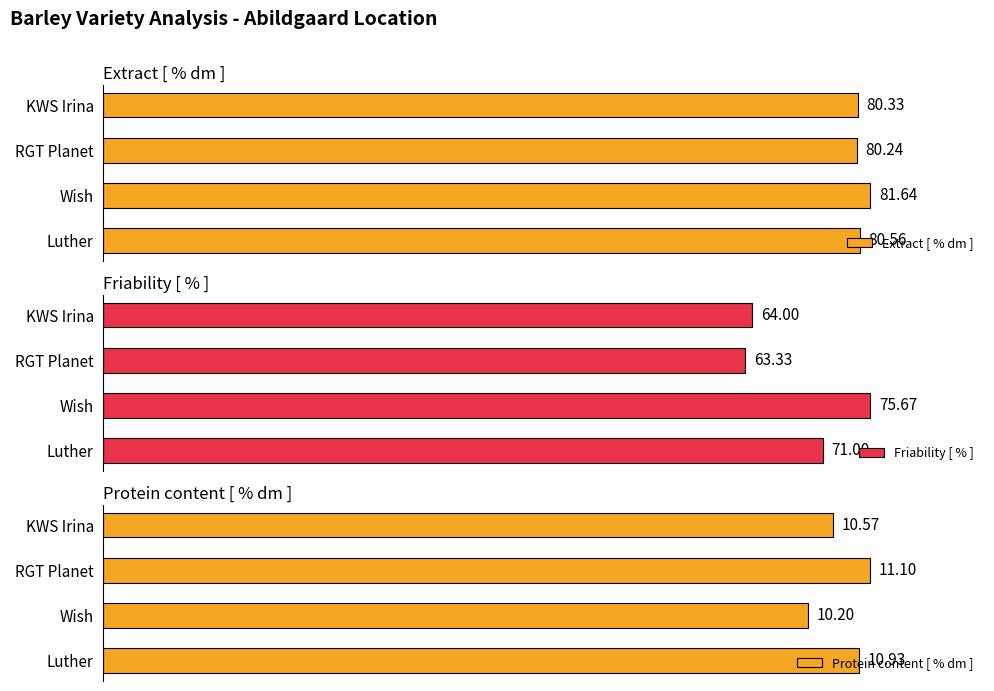

At which label does Extract [ % dm ] reach its peak?

Wish